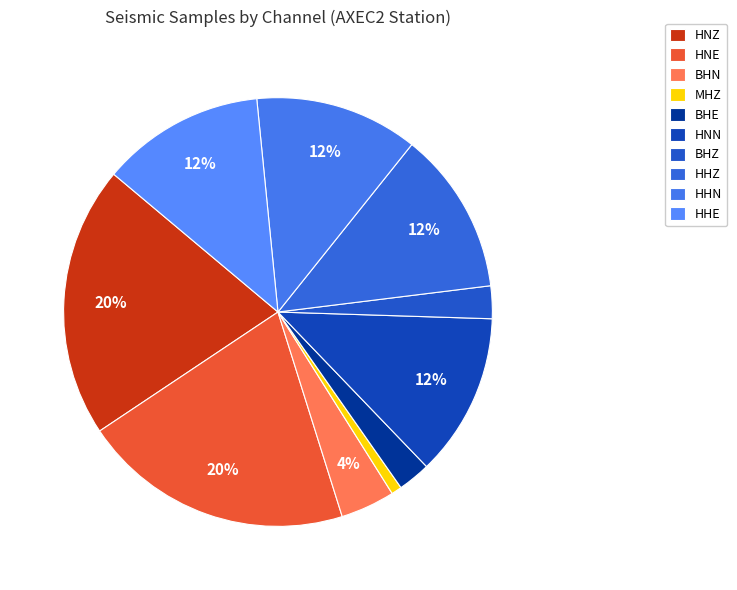

To the nearest percent, what is the average slice percentage?

10%